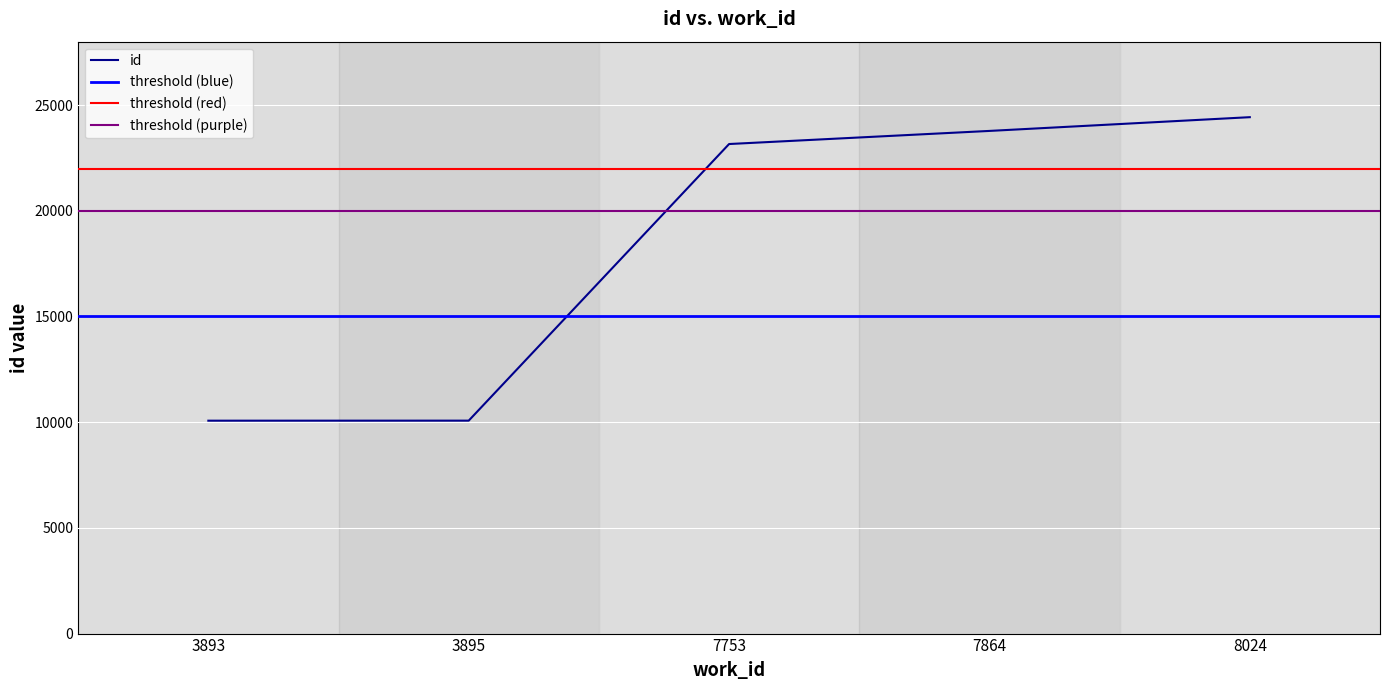

Which label corresponds to the largest value in the chart?

8024